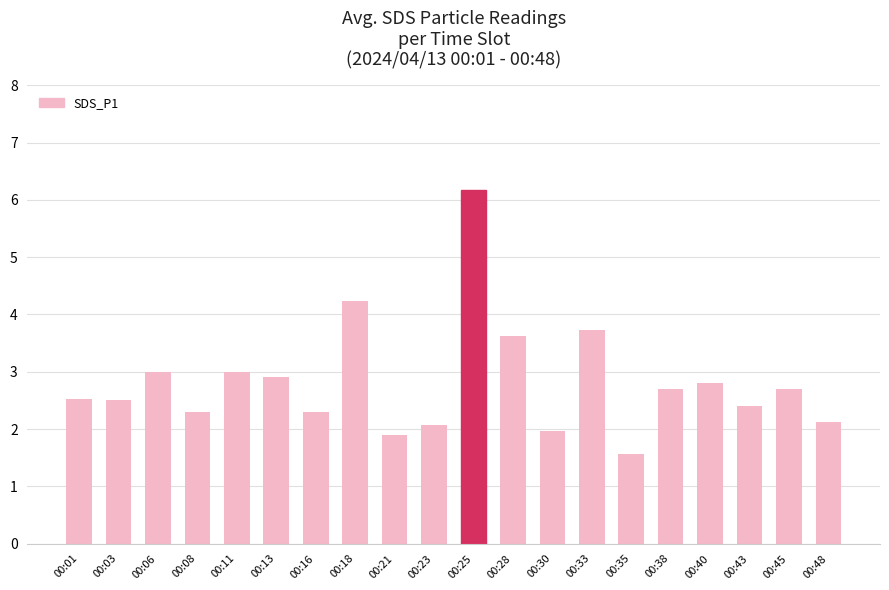

What is the value of the 18th bar from the left?

2.4